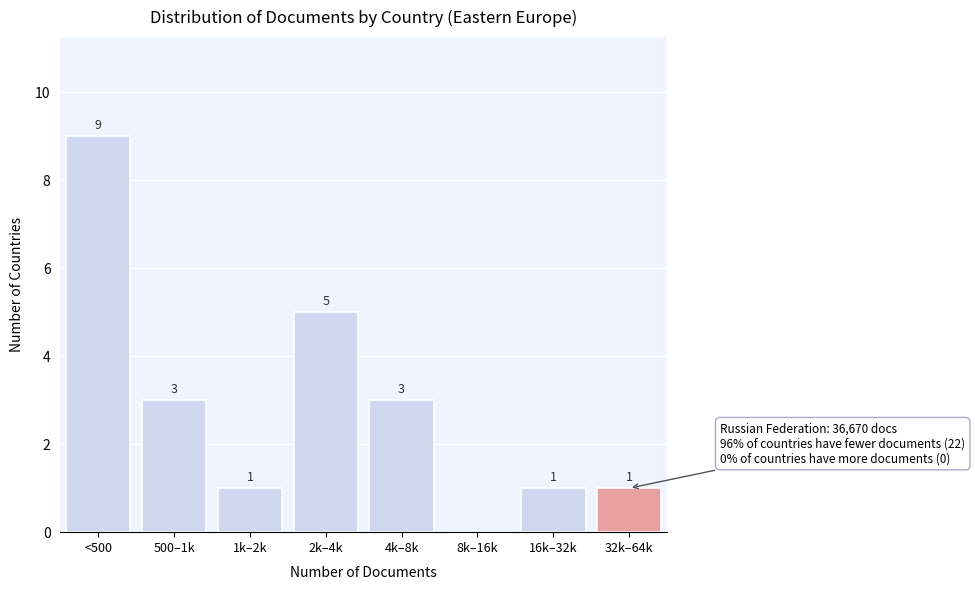

Reading left to right, list all the values displayed in this chart.

<500=9	500–1k=3	1k–2k=1	2k–4k=5	4k–8k=3	8k–16k=0	16k–32k=1	32k–64k=1